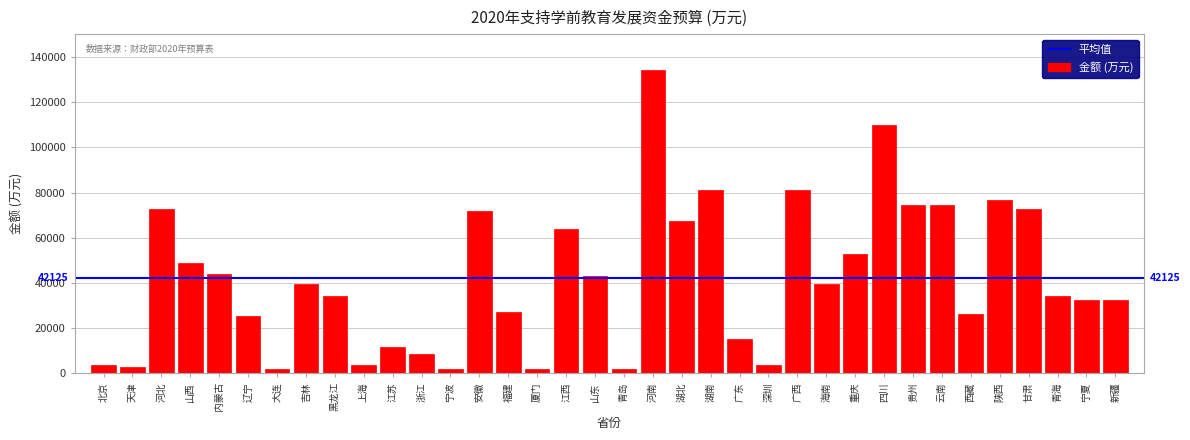

What is the maximum value shown in the chart?

134100